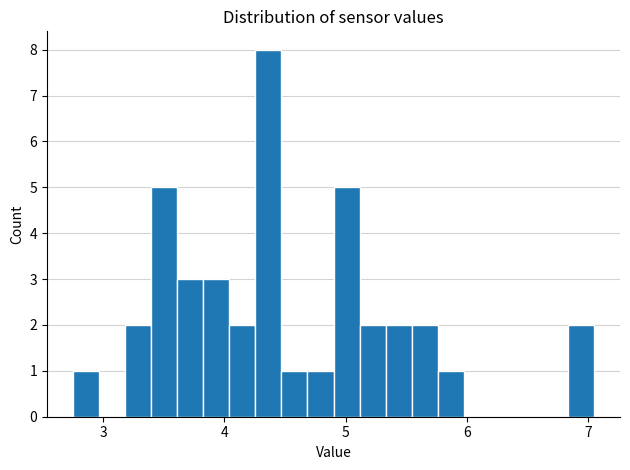

Read against the x-axis, roughly where is the centre of the tallest bar?

4.4